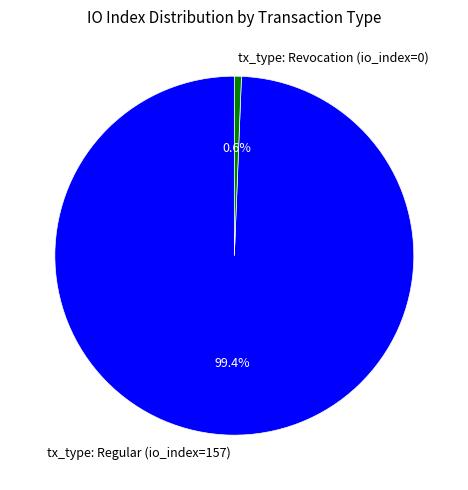

What percentage is the tx_type: Revocation (io_index=0) slice, to the nearest percent?

1%